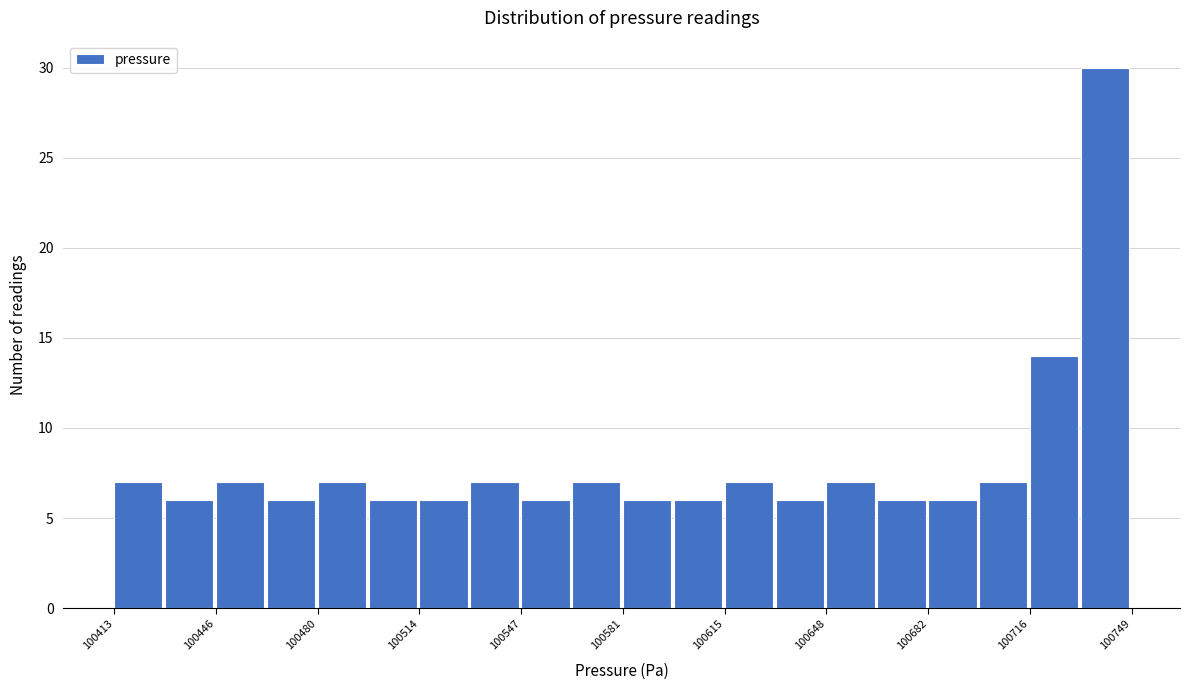

Around what value on the x-axis is the tallest bar? Give the approximate position of its centre, as read against the axis.

100740